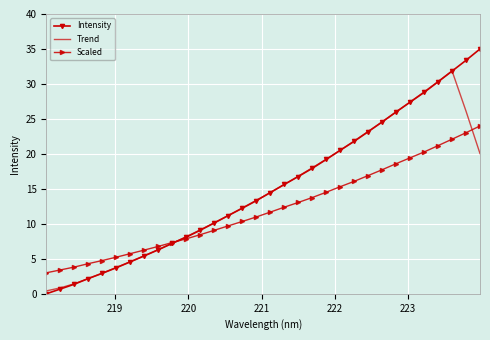

What is the maximum value for Intensity?

35.0